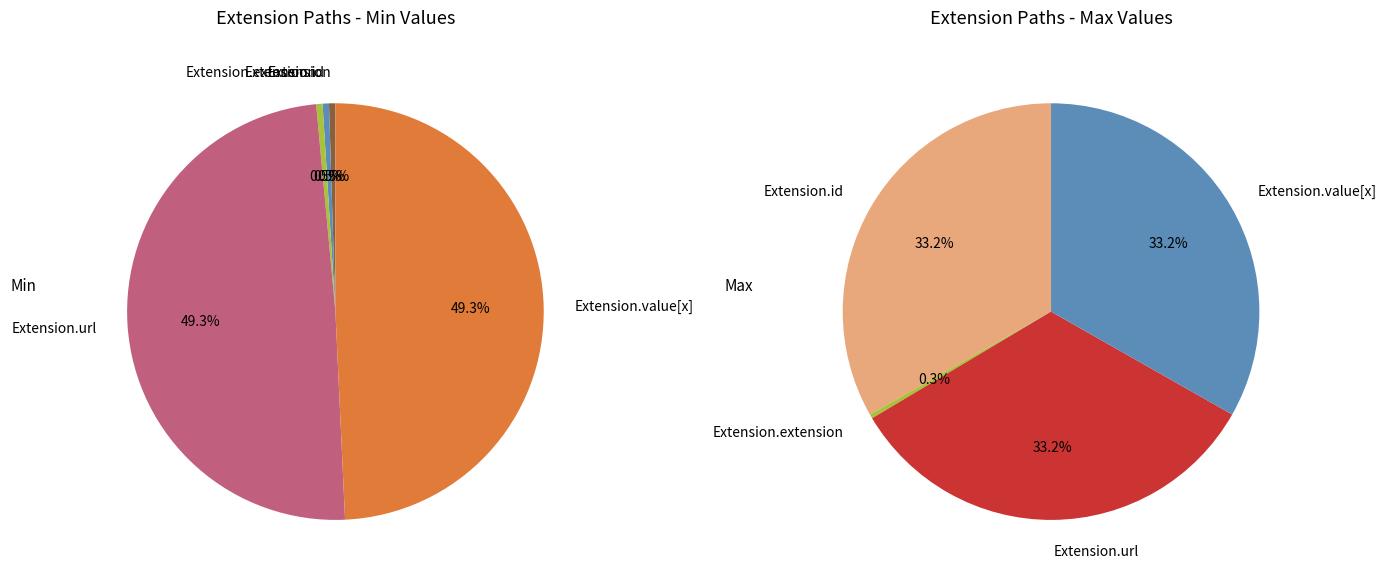

Rank the categories by value from highest to lowest.

Extension.url, Extension.value[x], Extension, Extension.id, Extension.extension